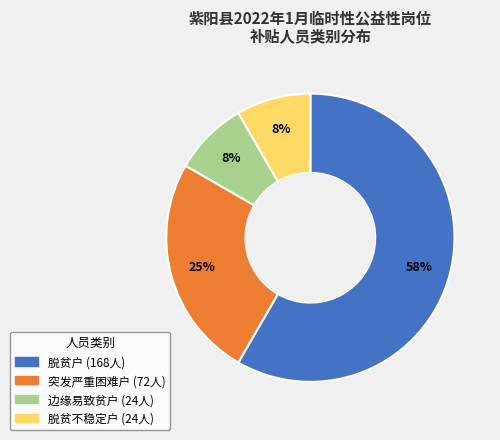

To the nearest percent, what is the combined percentage of 脱贫户 and 边缘易致贫户?

67%